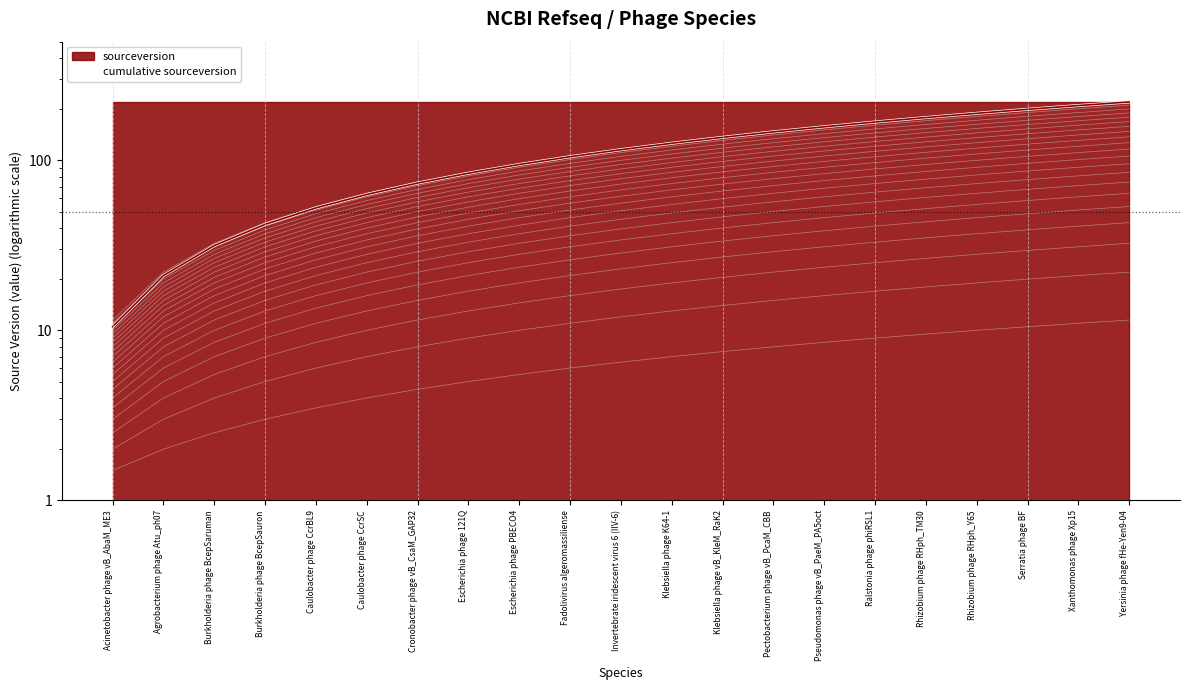

Which has a higher value, Caulobacter phage CcrSC or Fadolivirus algeromassiliense?

Fadolivirus algeromassiliense